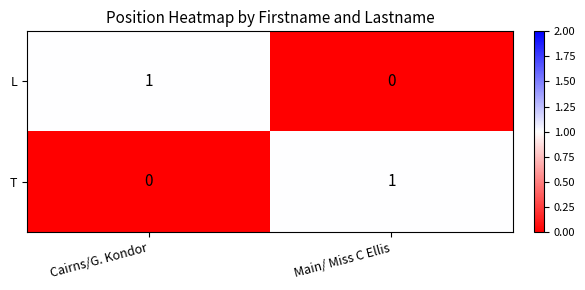

Is it true that L equals 1 at Cairns/G. Kondor?

True